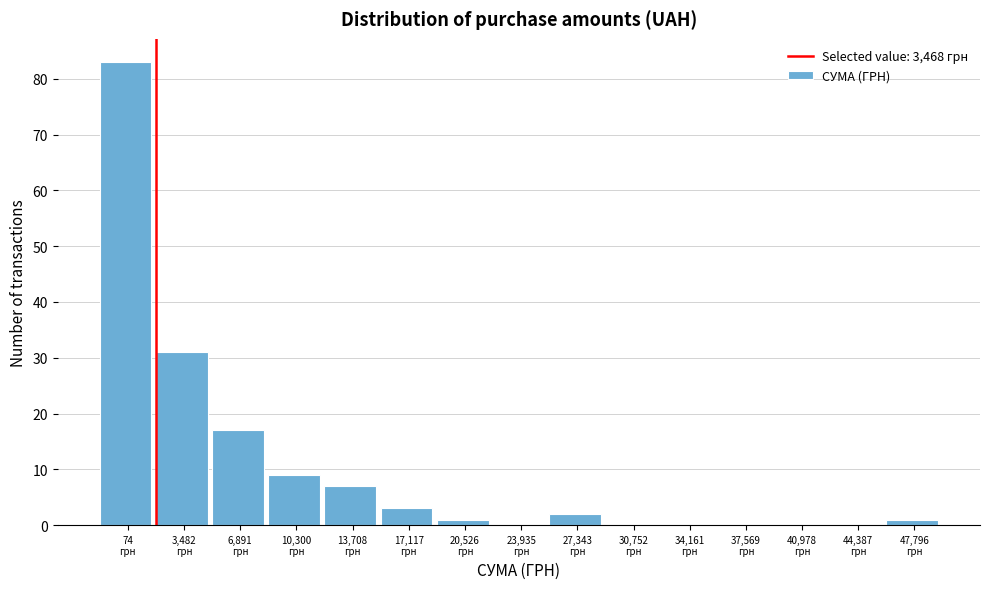

What is the sum of all values?

154